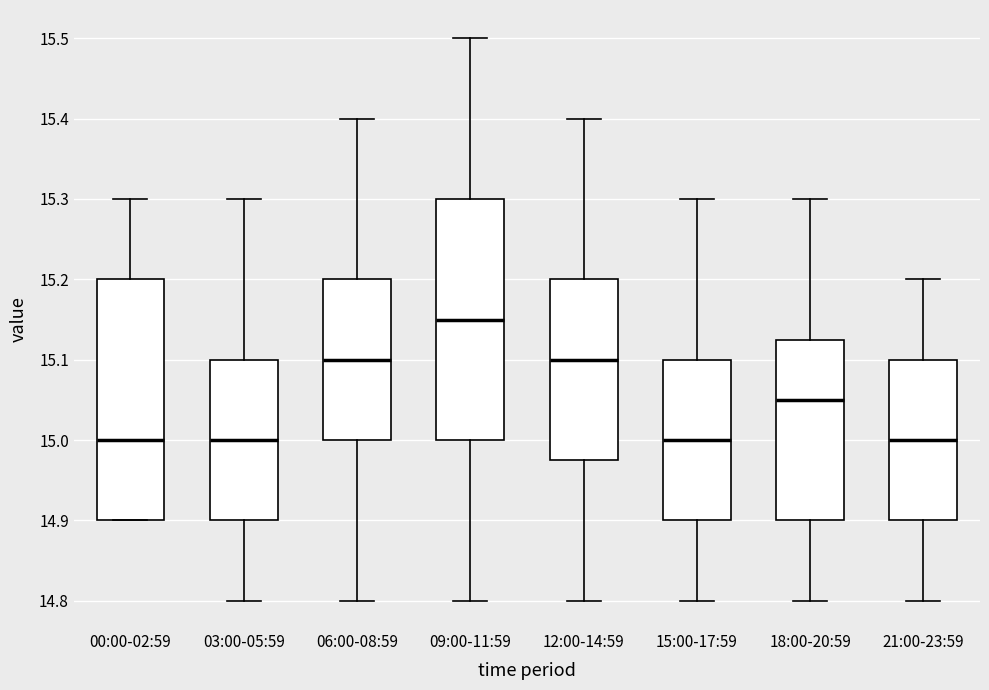

Reading left to right, read every box against the y-axis: the position of its median line, the range the box covers, and the ends of its whiskers. The values are not printed on the chart, so give them approximately, as read against the axis.

00:00-02:59: median 15.00, box 14.90 to 15.20, whiskers 14.90 to 15.30
03:00-05:59: median 15.00, box 14.90 to 15.10, whiskers 14.80 to 15.30
06:00-08:59: median 15.10, box 15.00 to 15.20, whiskers 14.80 to 15.40
09:00-11:59: median 15.15, box 15.00 to 15.30, whiskers 14.80 to 15.50
12:00-14:59: median 15.10, box 14.98 to 15.20, whiskers 14.80 to 15.40
15:00-17:59: median 15.00, box 14.90 to 15.10, whiskers 14.80 to 15.30
18:00-20:59: median 15.05, box 14.90 to 15.13, whiskers 14.80 to 15.30
21:00-23:59: median 15.00, box 14.90 to 15.10, whiskers 14.80 to 15.20